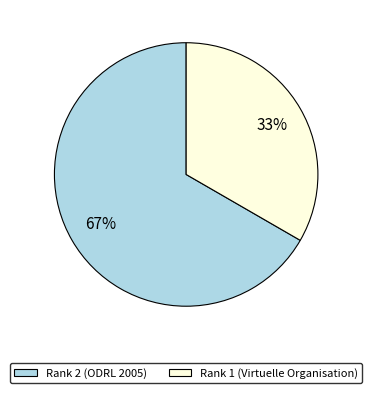

Between Rank 2 (ODRL 2005) and Rank 1 (Virtuelle Organisation), which is larger?

Rank 2 (ODRL 2005)